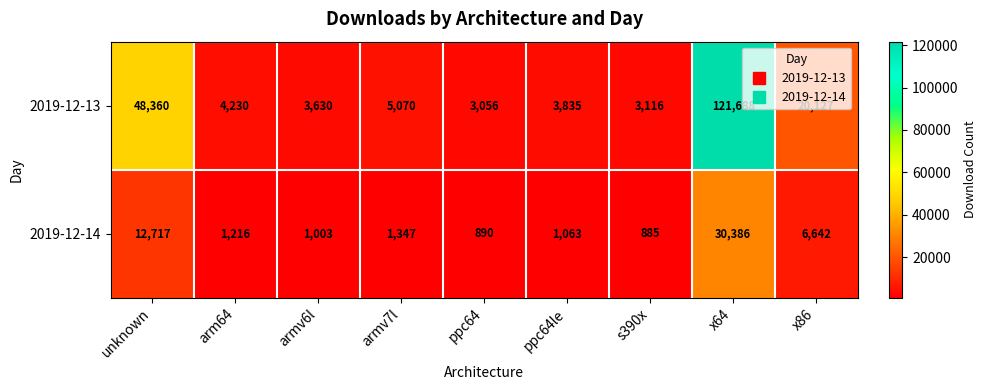

At which category does the chart reach its peak across all series?

x64